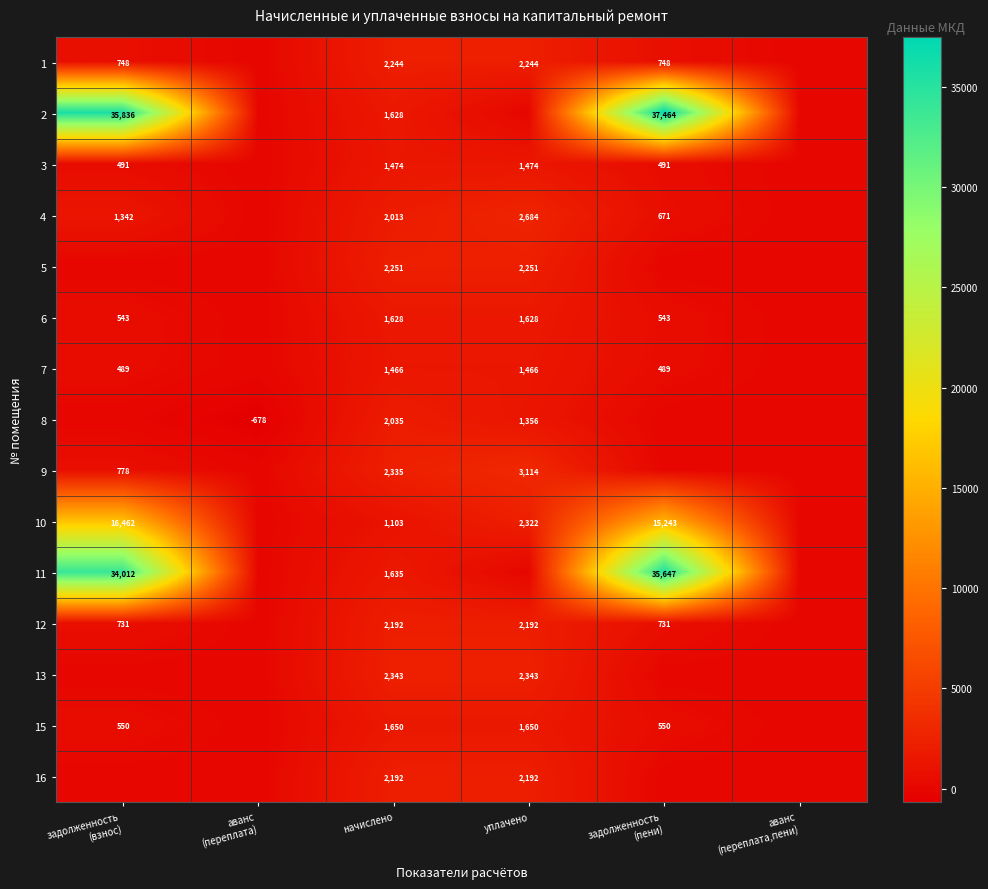

Which label corresponds to the largest value in the chart?

задолженность
(пени)